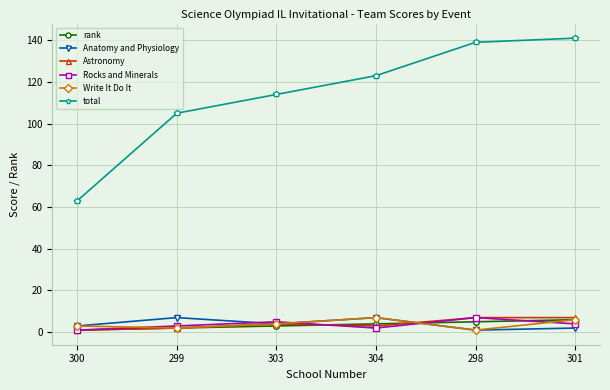

What is the spread (max minus min) of values at 304?

121